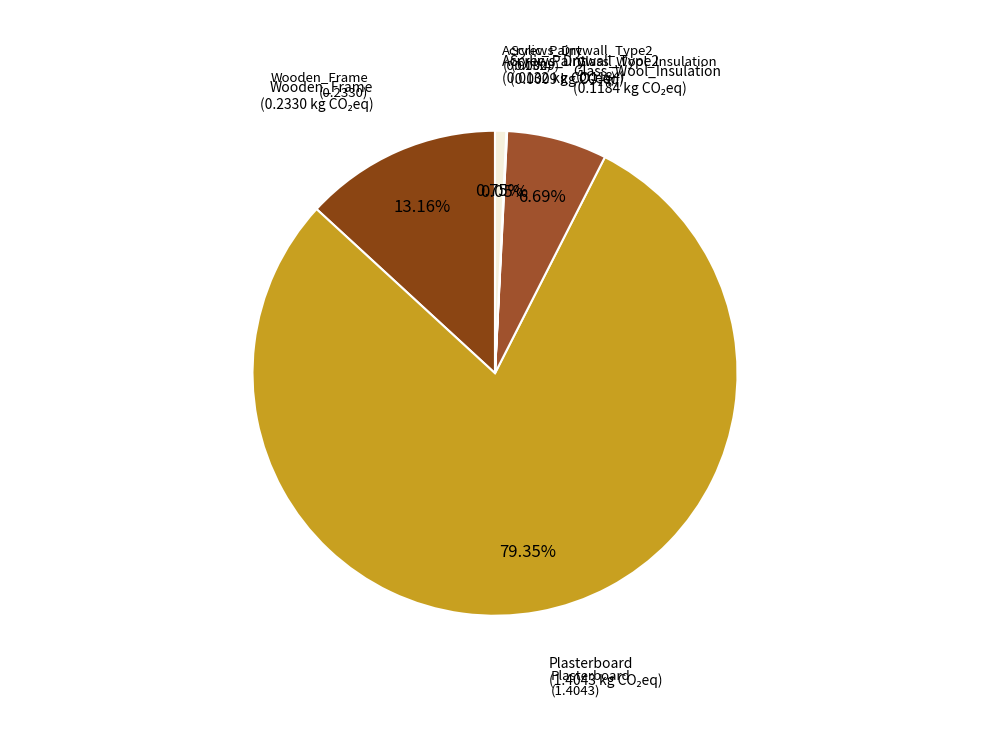

What is the largest slice in the pie chart?

Plasterboard